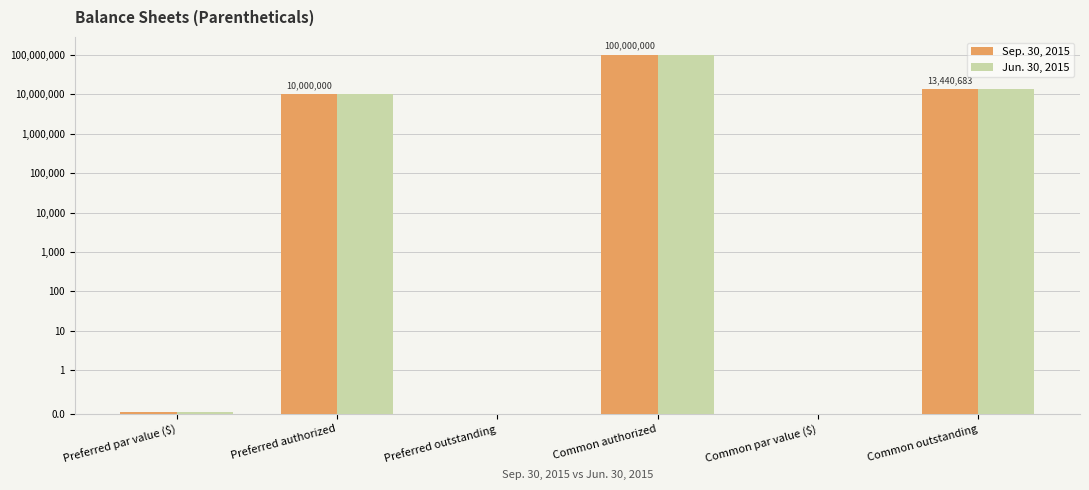

How many data points in Sep. 30, 2015 are less than 10000000?

3